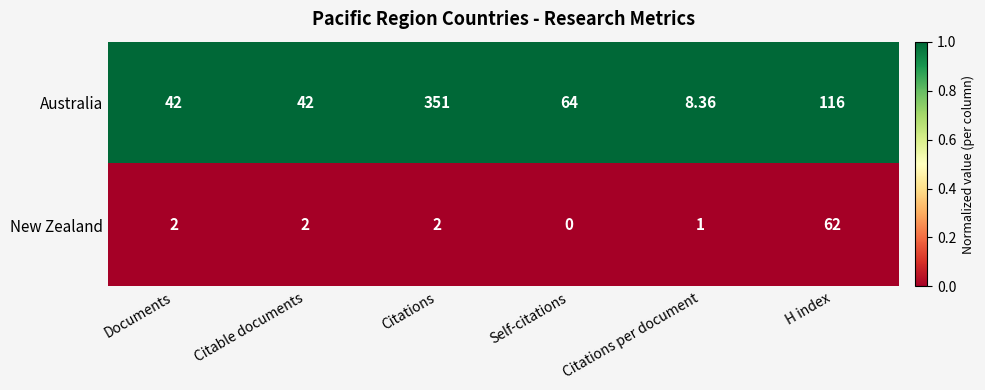

At which label is Australia closest to 179?

H index